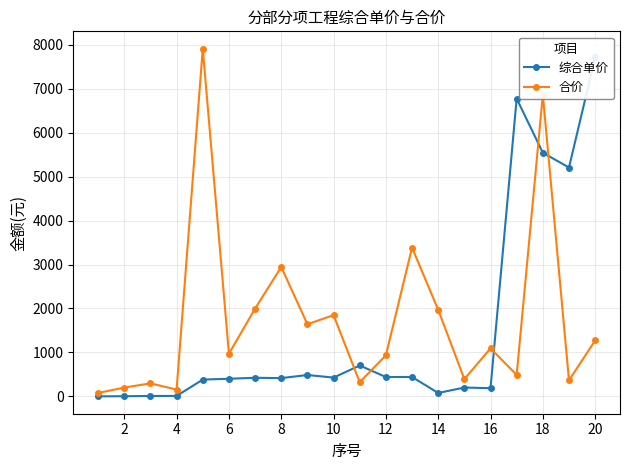

Is this an area chart (filled region under the line)?

No